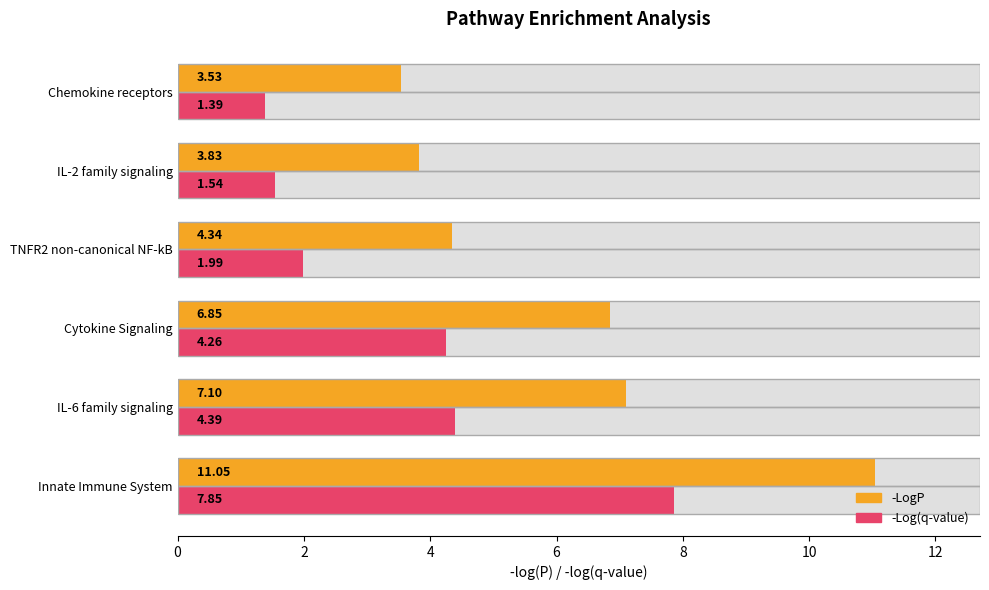

List the series in order of their peak value, highest first.

-LogP, -Log(q-value)